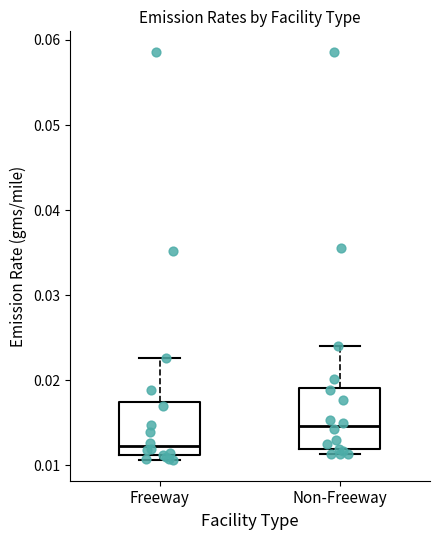

Which box has the highest median line?

Non-Freeway